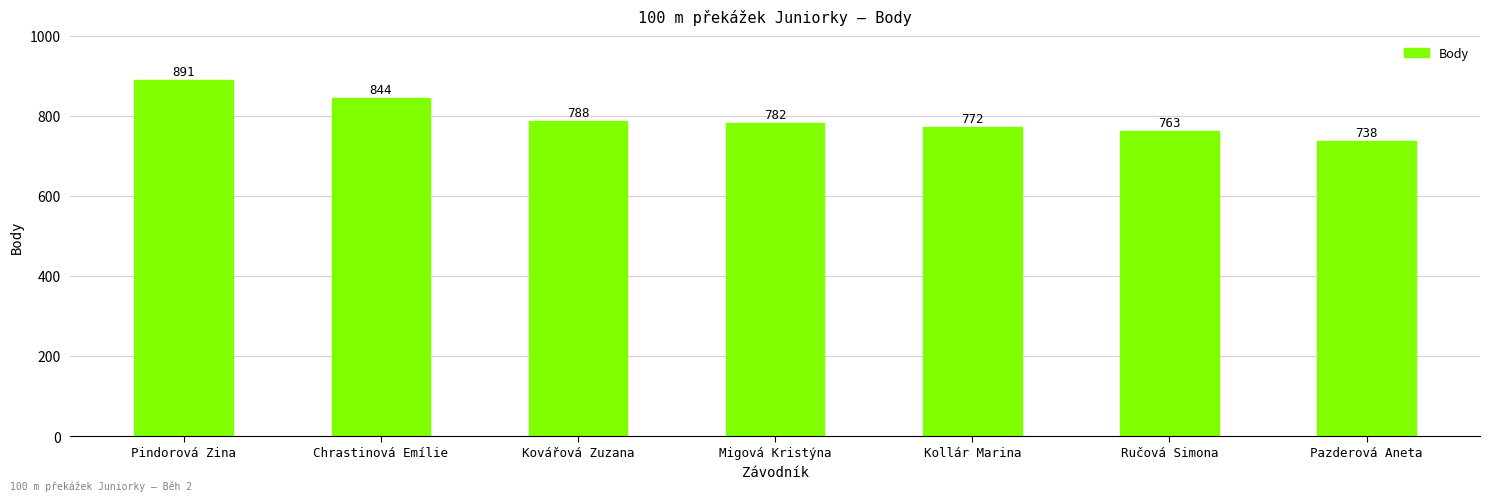

True or false: the data shows 370 at Pindorová Zina.

False